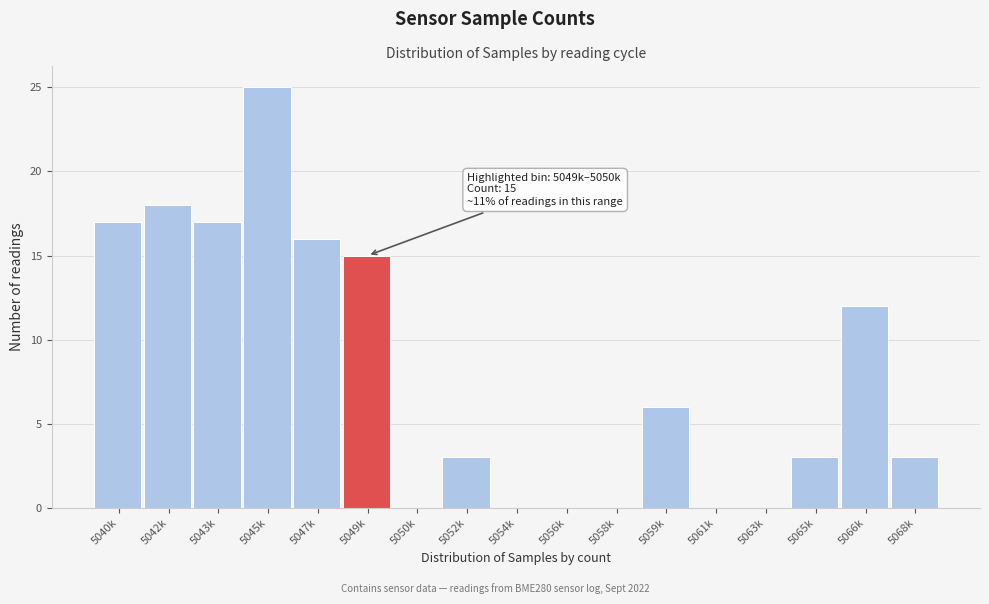

Reading left to right, what are all the values shown in this chart?

5040k=17	5042k=18	5043k=17	5045k=25	5047k=16	5049k=15	5050k=0	5052k=3	5054k=0	5056k=0	5058k=0	5059k=6	5061k=0	5063k=0	5065k=3	5066k=12	5068k=3